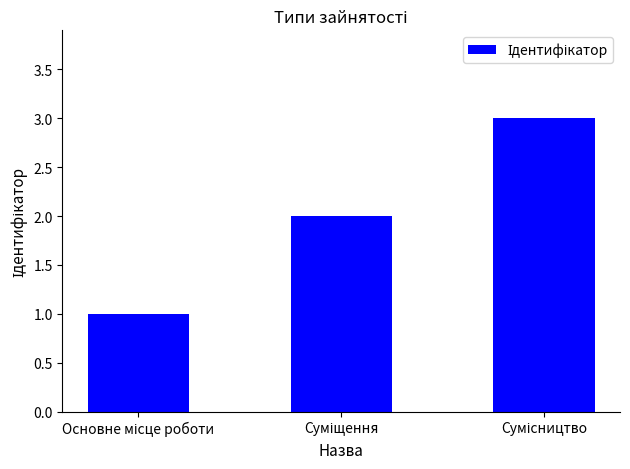

What is the greatest value displayed?

3